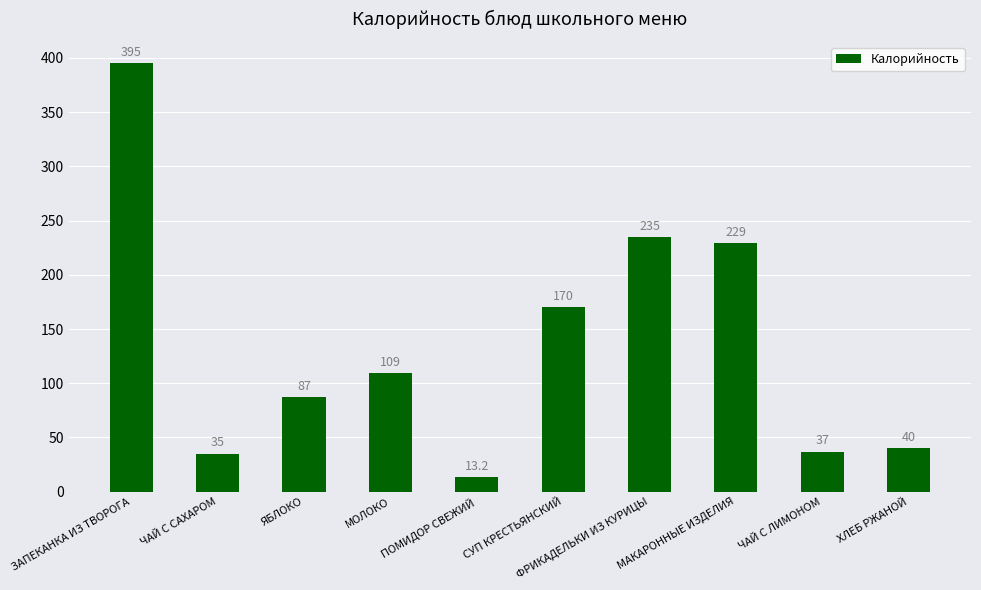

True or false: the data shows 357.5 at МАКАРОННЫЕ ИЗДЕЛИЯ.

False